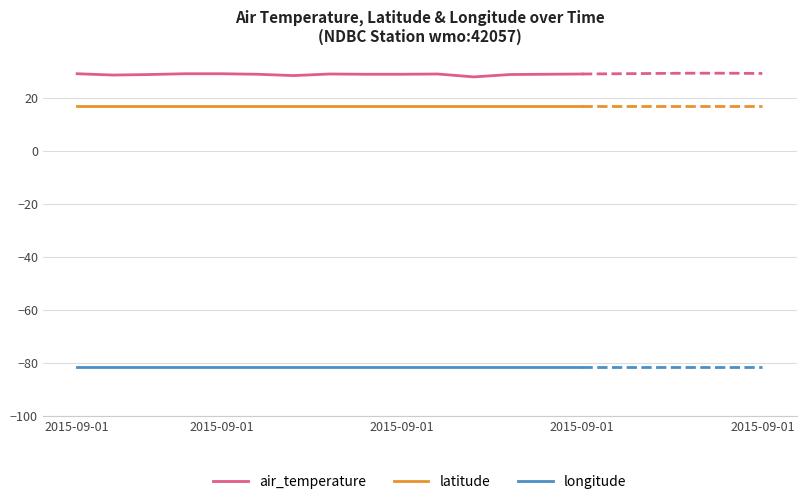

At 2015-09-01, list the series in order from smallest to largest.

longitude, latitude, air_temperature